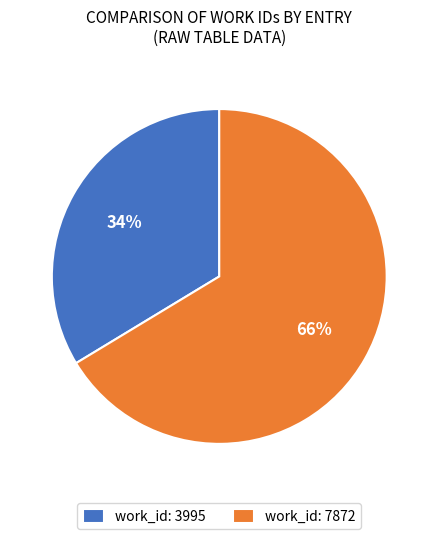

To the nearest percent, what is the combined percentage of work_id: 3995 and work_id: 7872?

100%